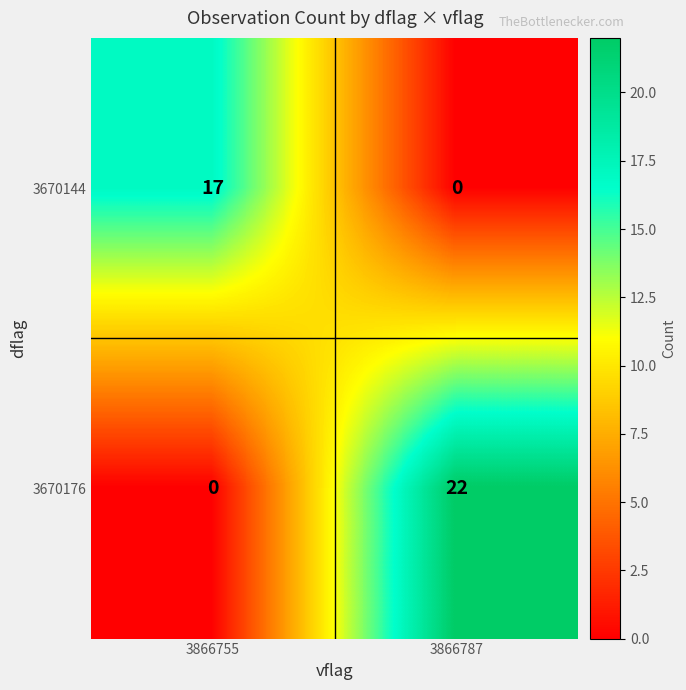

At 3866755, list the series in order from smallest to largest.

3670176, 3670144